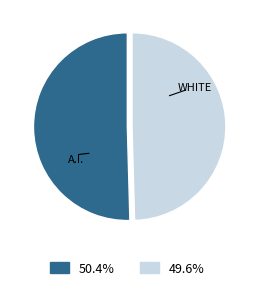

Combined, do A.I. and WHITE account for over 50%?

Yes